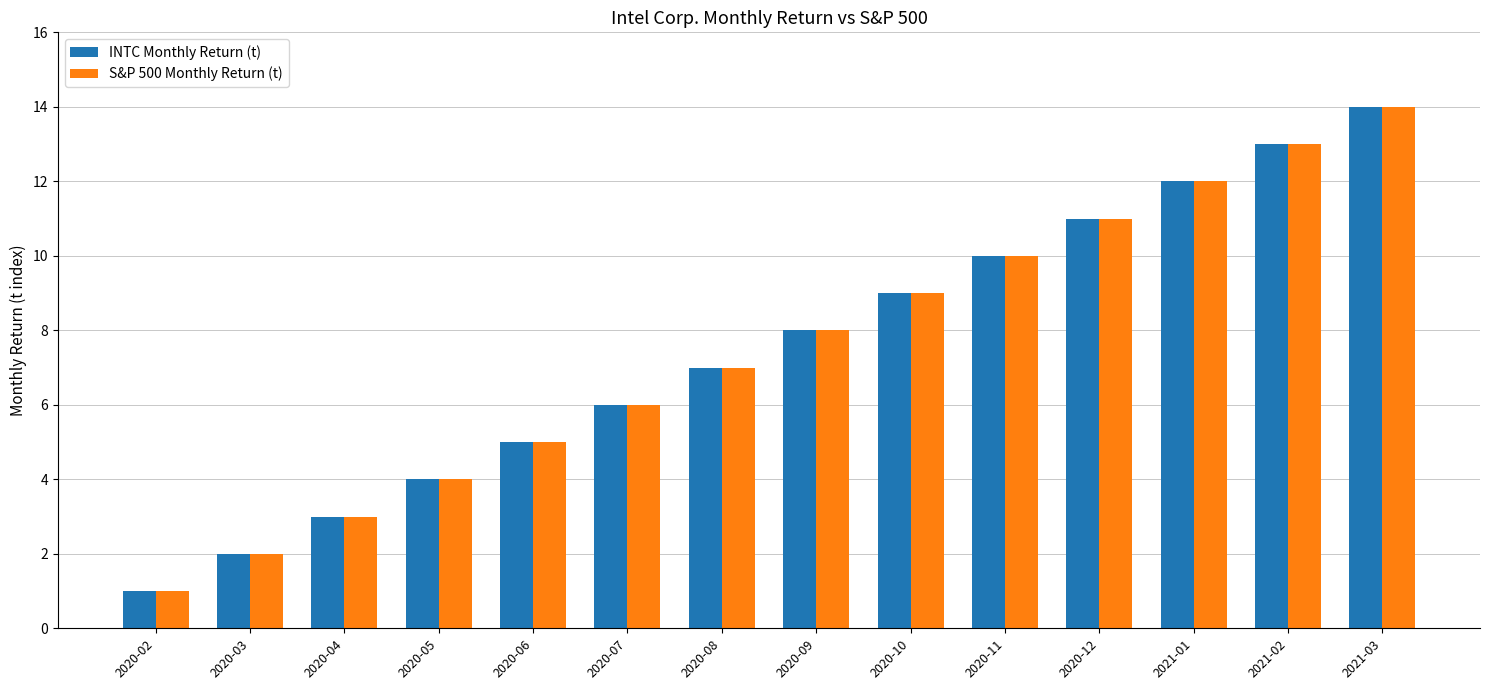

At which category is the sum across all series the highest?

2021-03